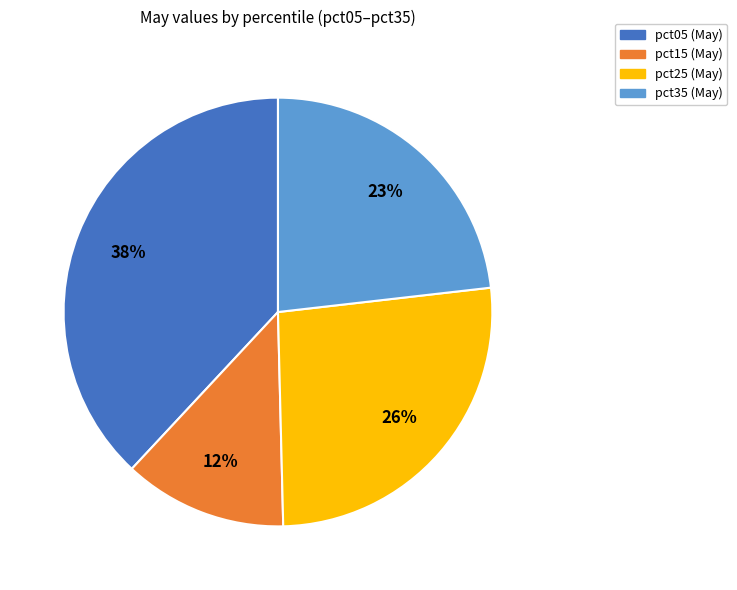

To the nearest percent, what is the difference between the largest and smallest slice percentages?

26%